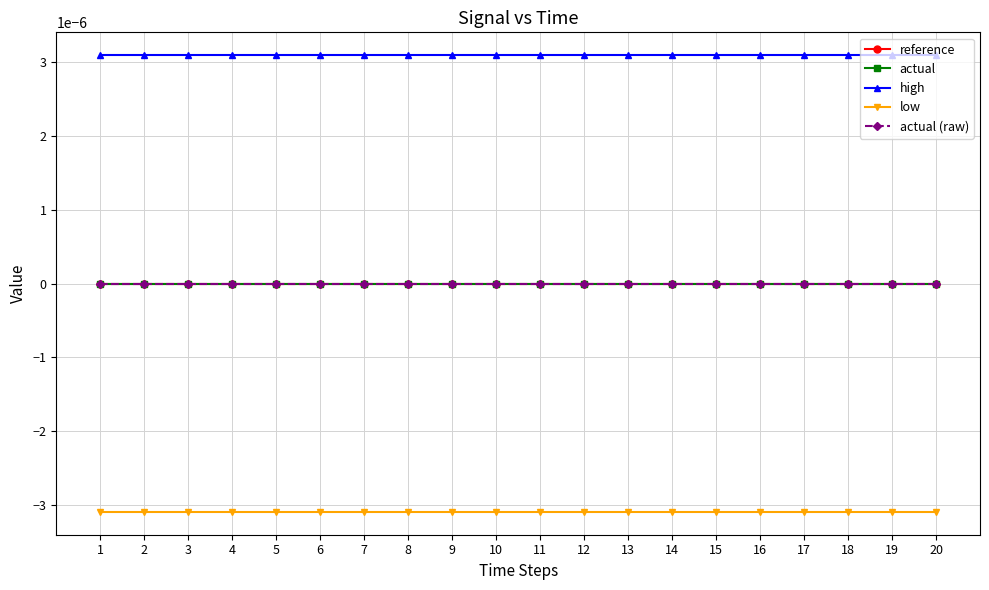

Is the value of low at 13 greater than the value of high at 4?

No